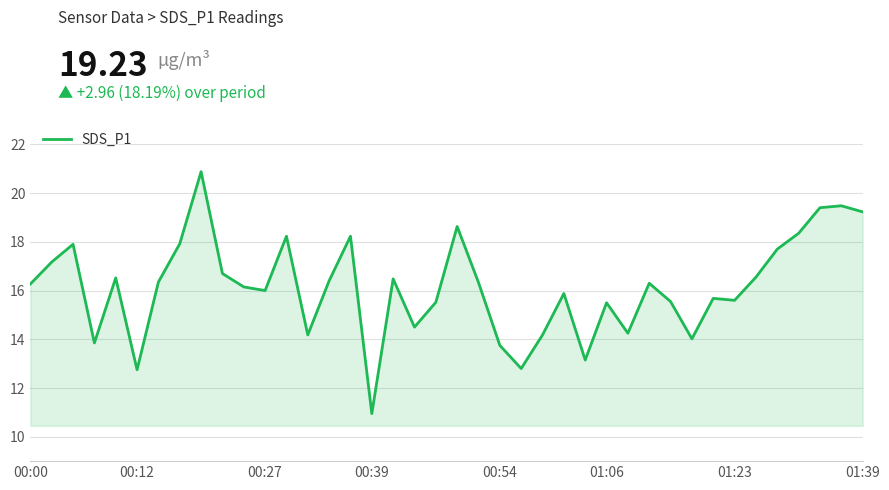

Does the chart display data point markers on the line(s)?

No